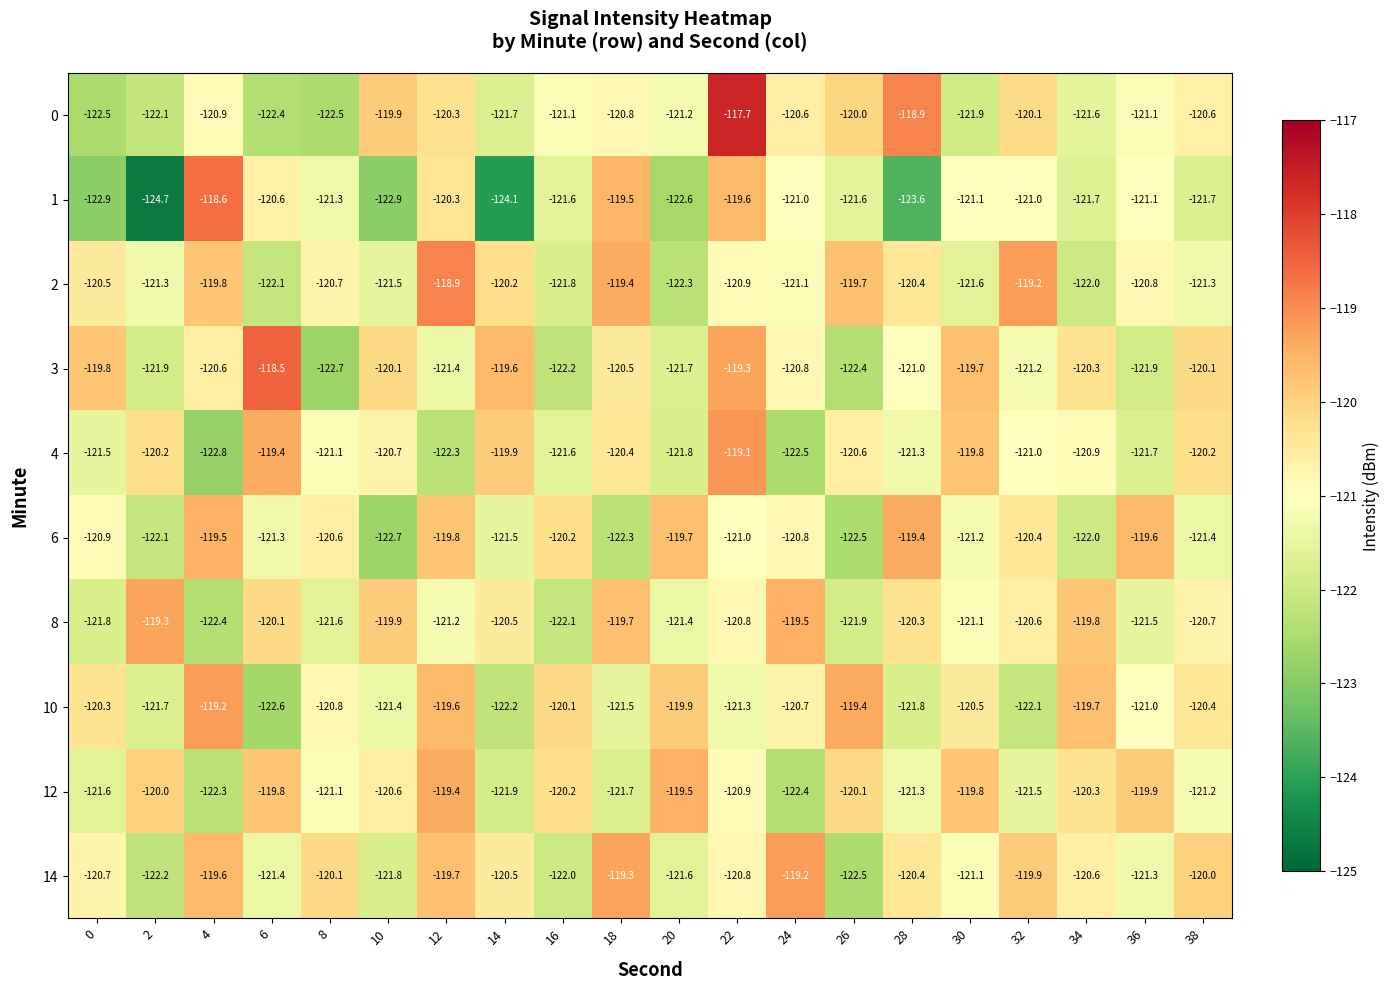

What is the difference between the second highest and second lowest values in the 12 series?

2.8